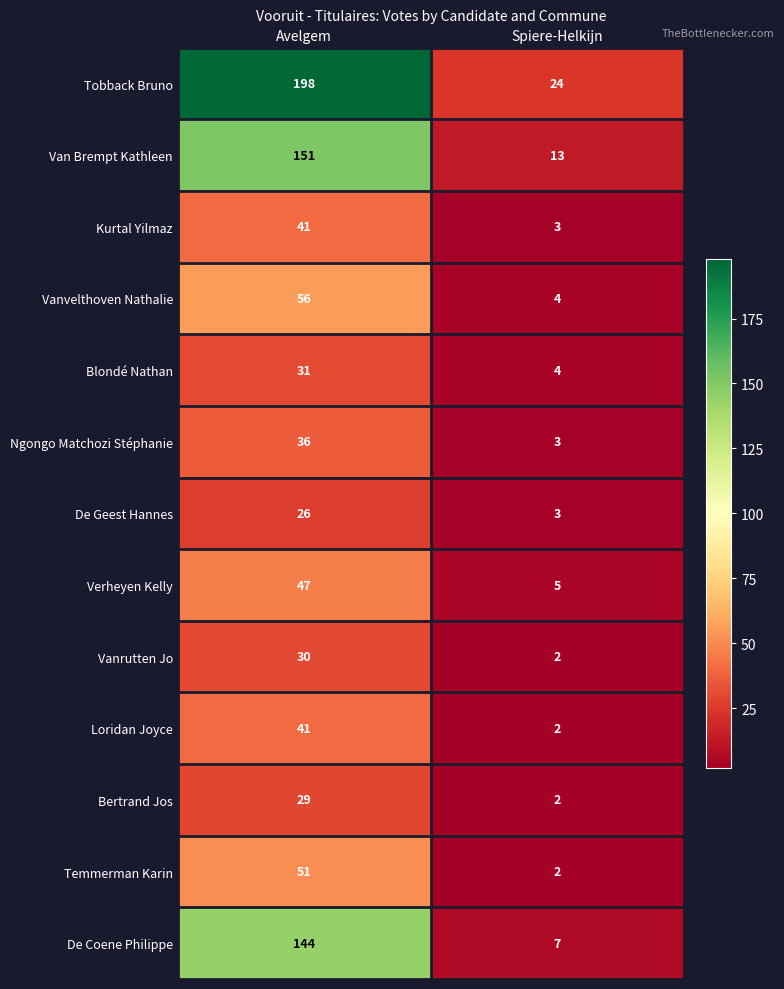

Which label corresponds to the smallest value in the chart?

Spiere-Helkijn